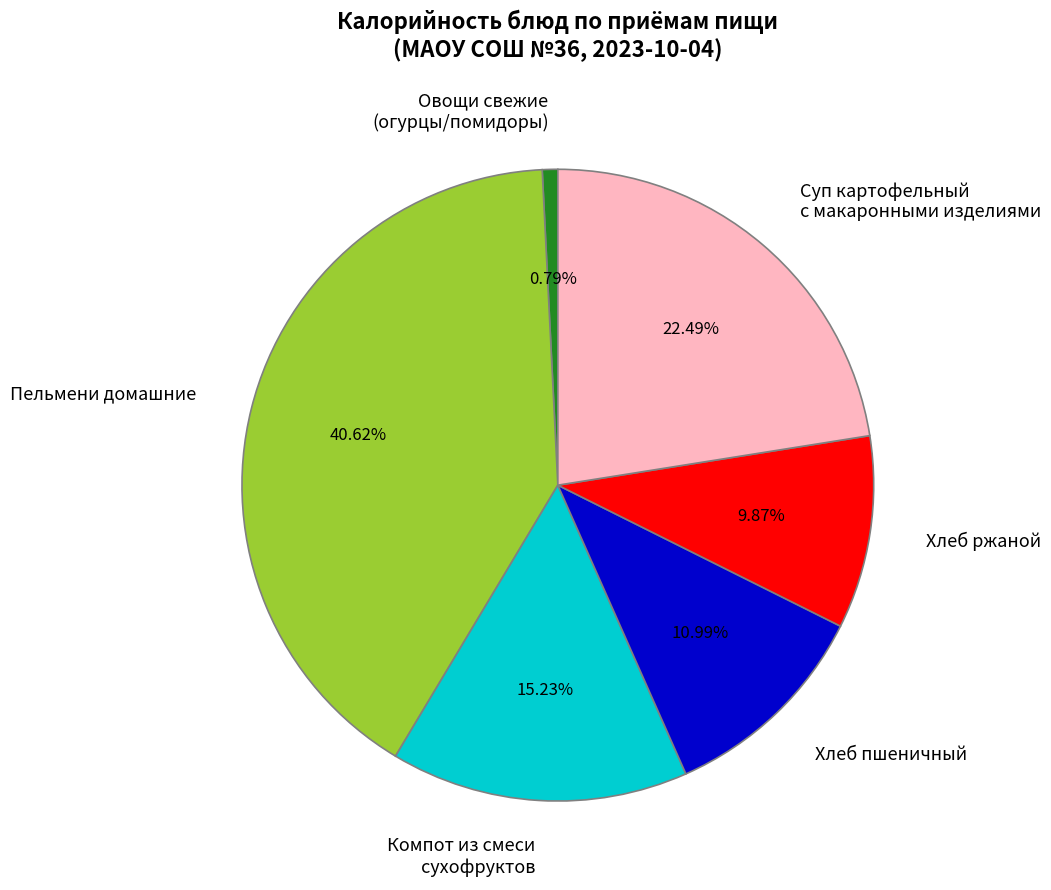

What is the largest slice in the pie chart?

Пельмени домашние